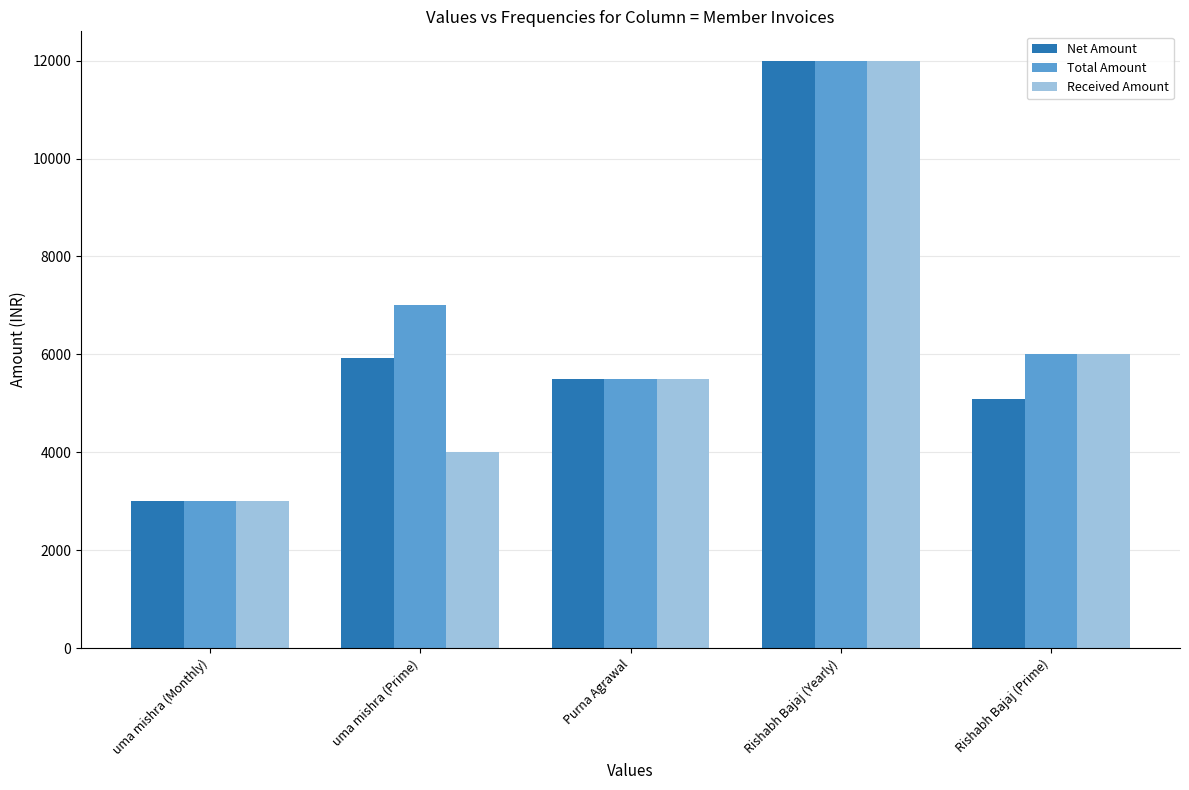

What is the value of the Net Amount bar at the 5th from the left?

5084.7